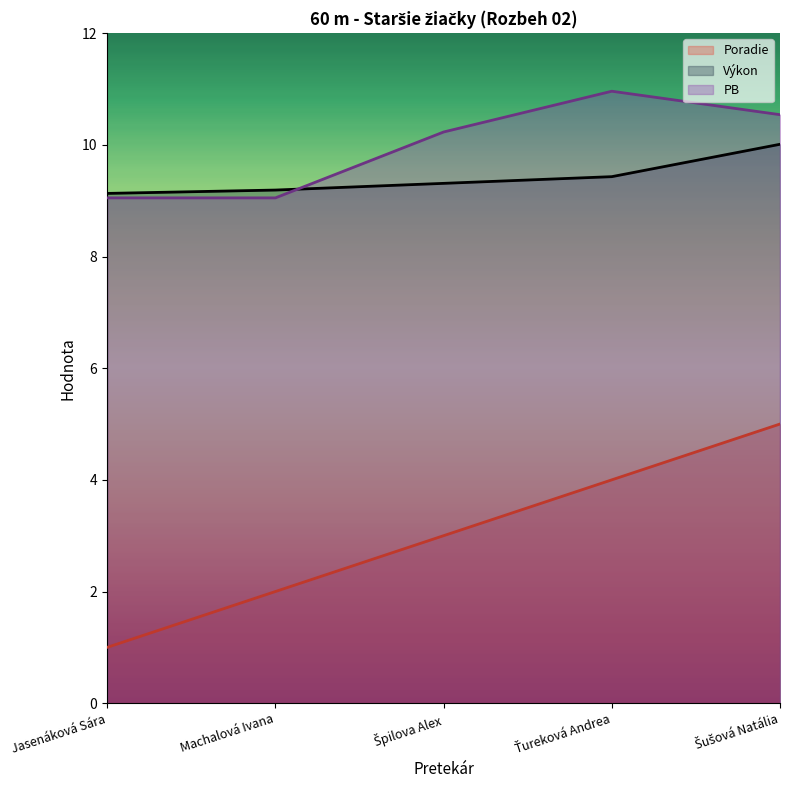

What are all the series names shown in the legend?

Poradie, Výkon, PB